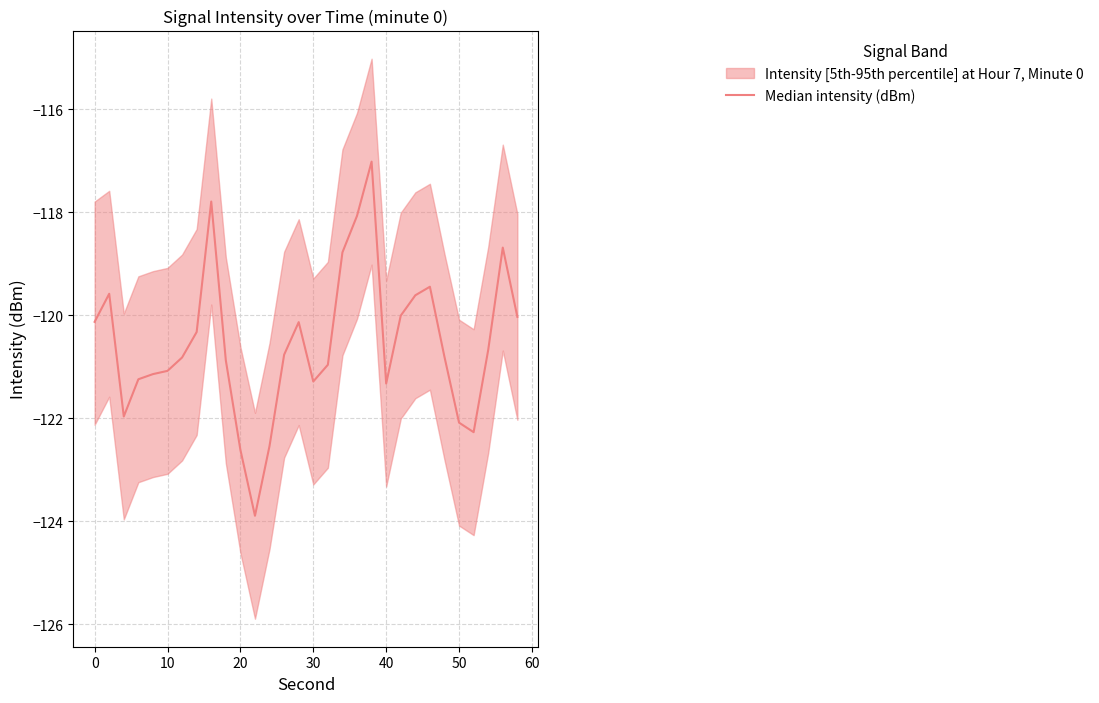

What is the value of the 27th point from the left?

-122.3